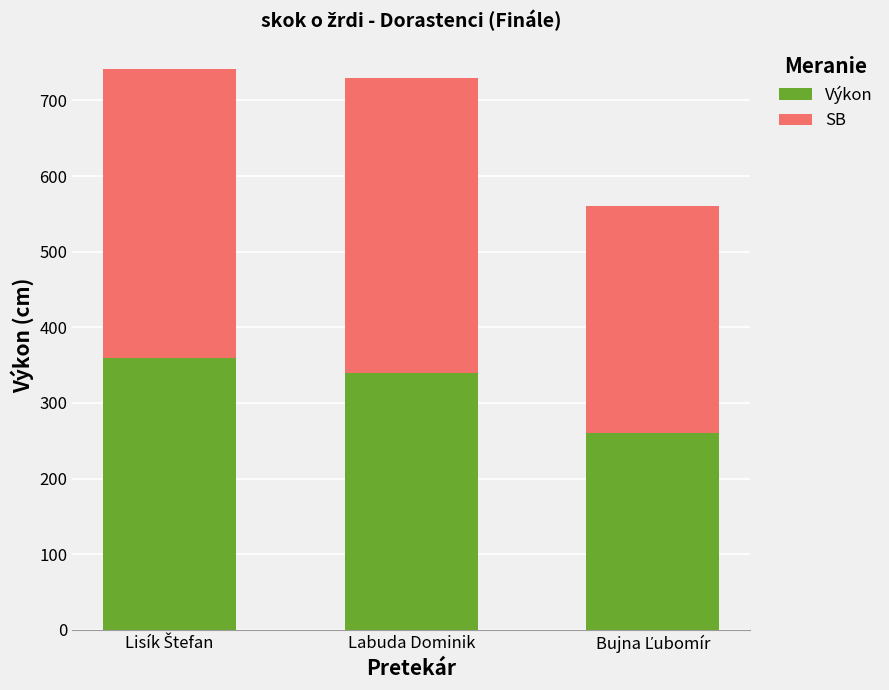

What is the difference between the second highest and minimum values in the Výkon series?

80